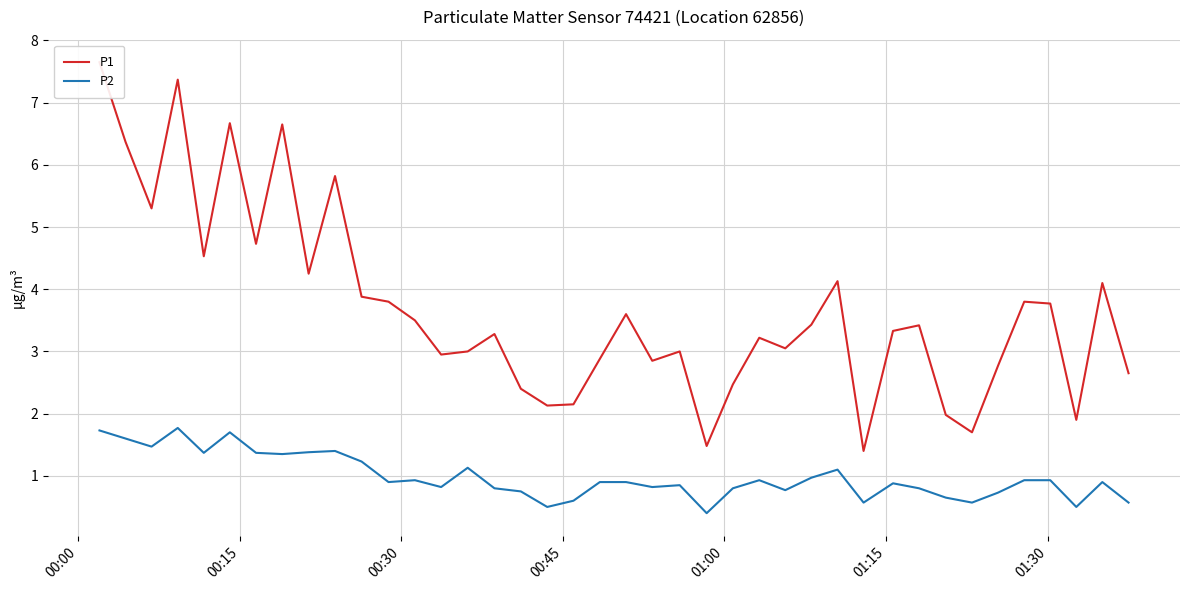

In P1, how many points are higher than both neighbors (excluding endpoints)?

12